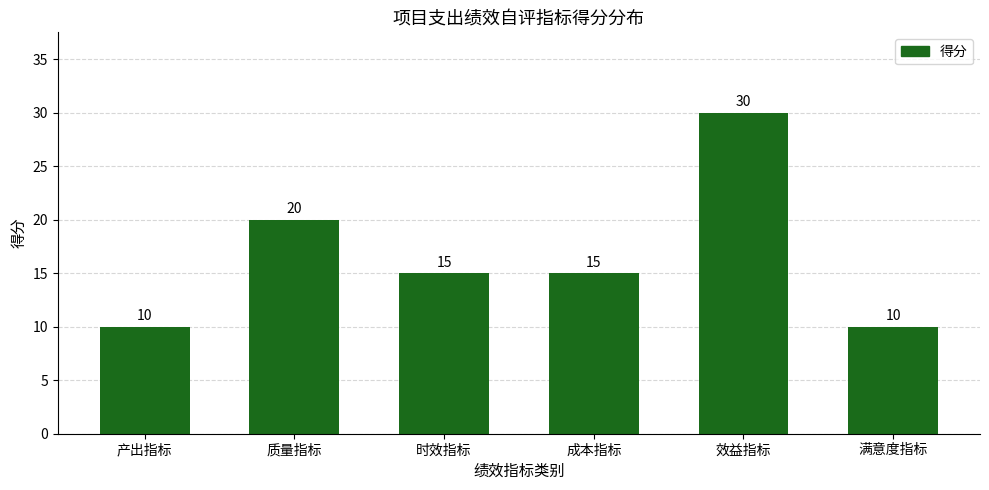

At which category does the chart reach its peak across all series?

效益指标